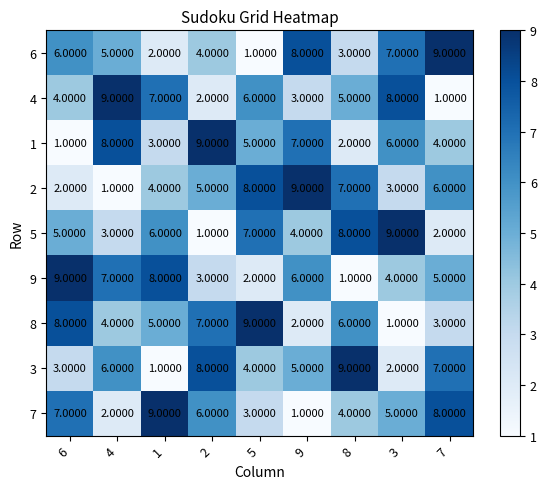

Rank the categories by 7 value from lowest to highest.

9, 4, 5, 8, 3, 2, 6, 7, 1